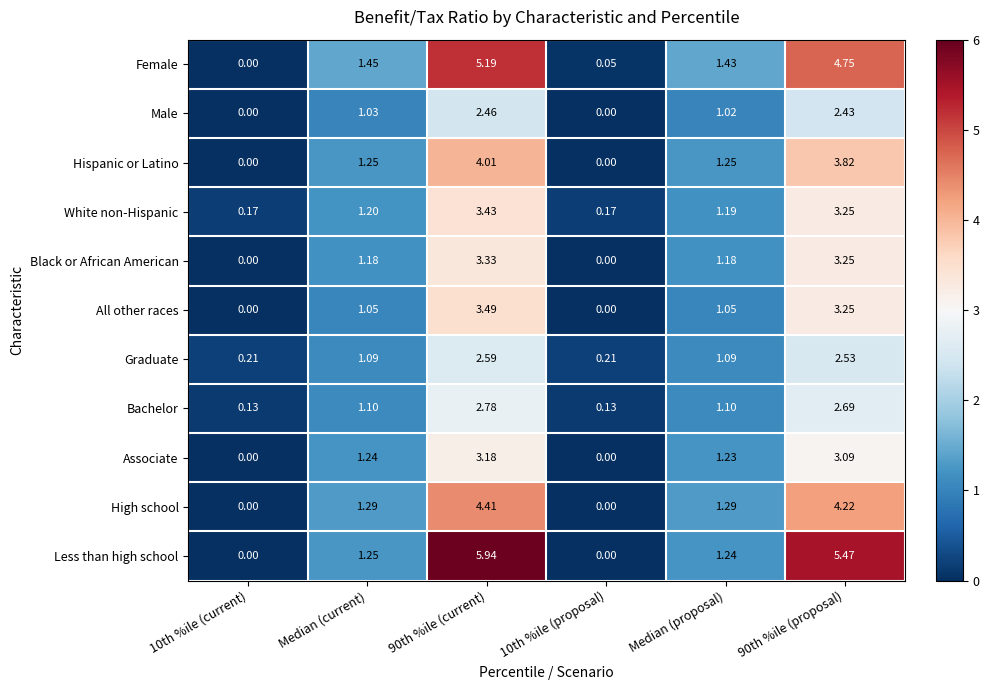

Which series has the largest range (max minus min)?

Less than high school